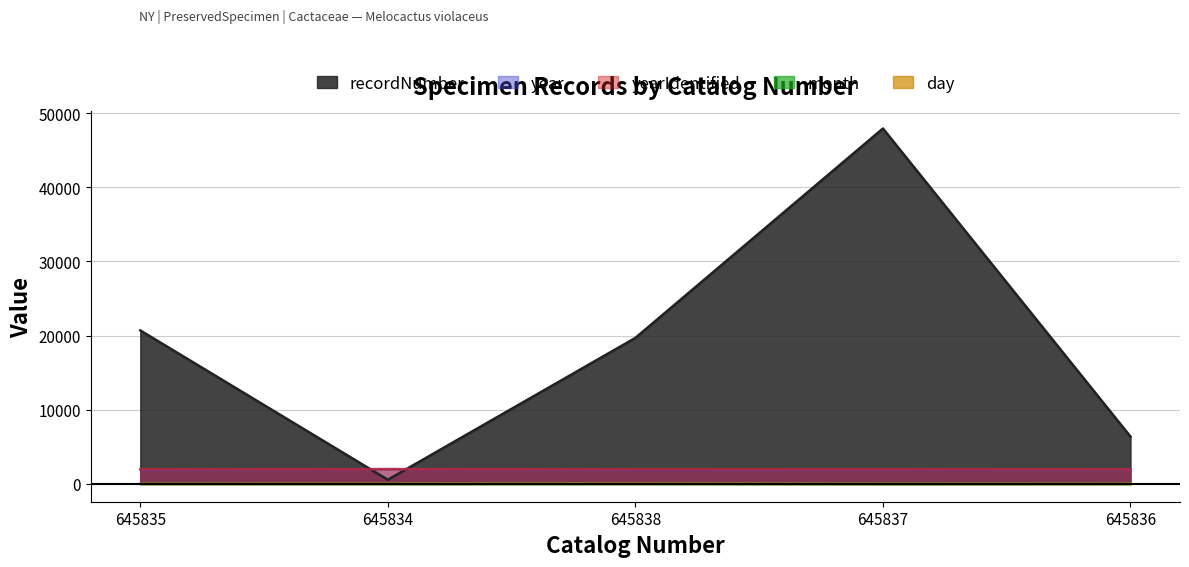

True or false: day and year cross at least once.

False